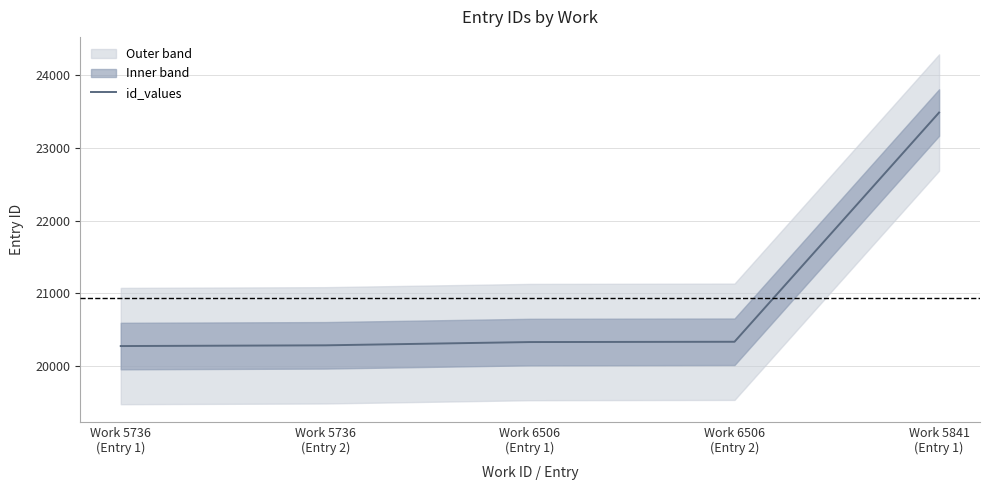

What is the ratio of the value at Work 6506
(Entry 2) to the value at Work 5736
(Entry 1)?

1.0